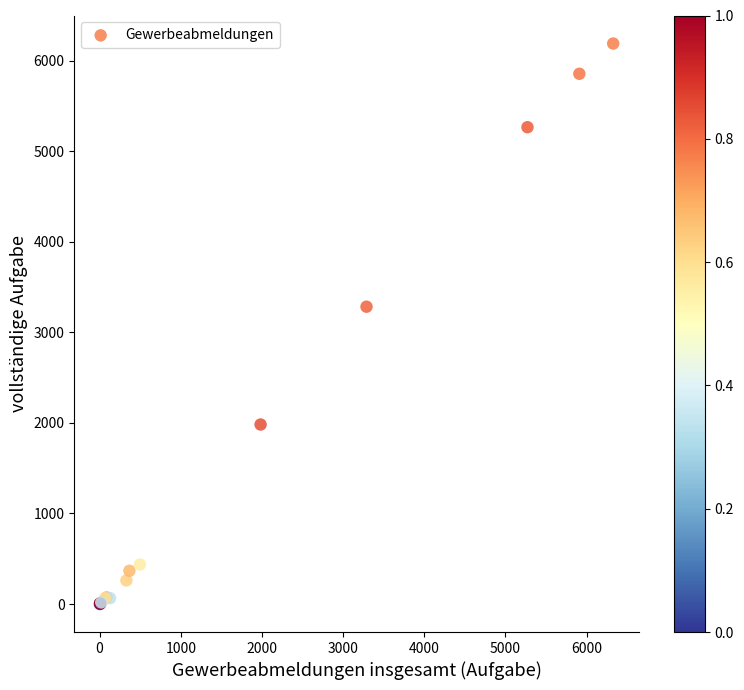

What Y value in the scatter plot is closest to 3094?

3283